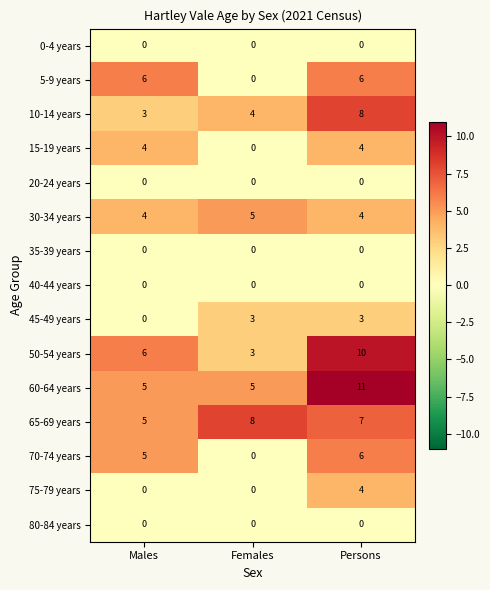

What is the maximum value shown in the chart?

11